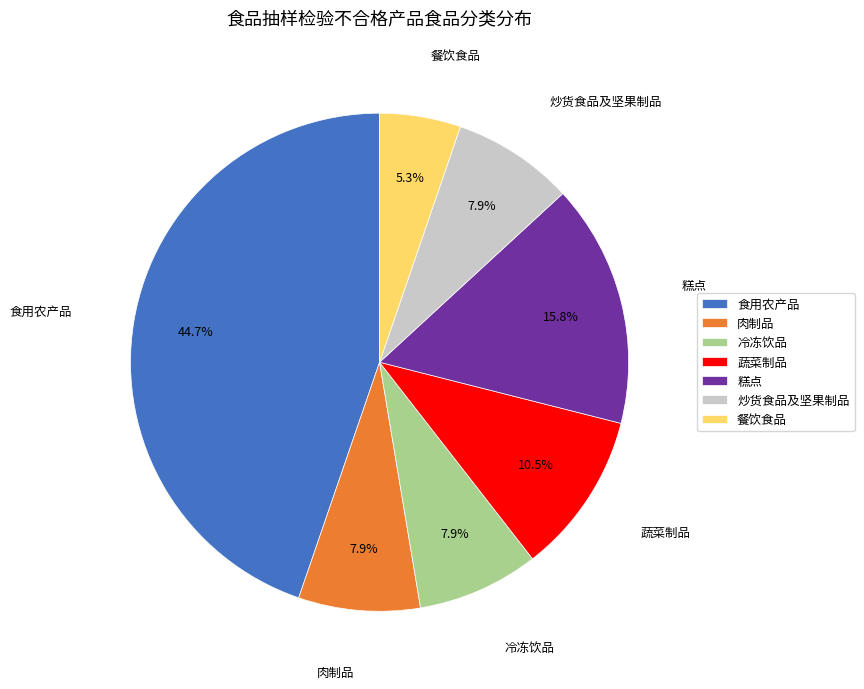

Is it true that 餐饮食品 is 5% of the pie?

True